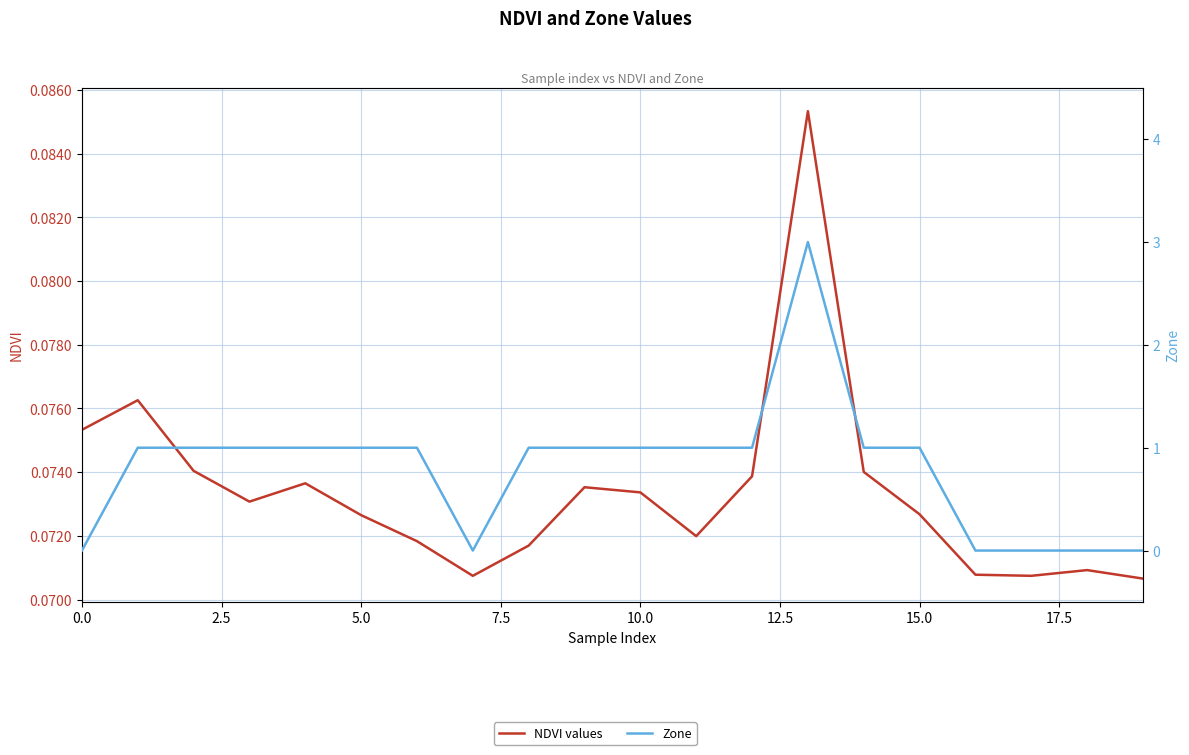

The value of NDVI values at 20.0 is 0.1. True or false?

False